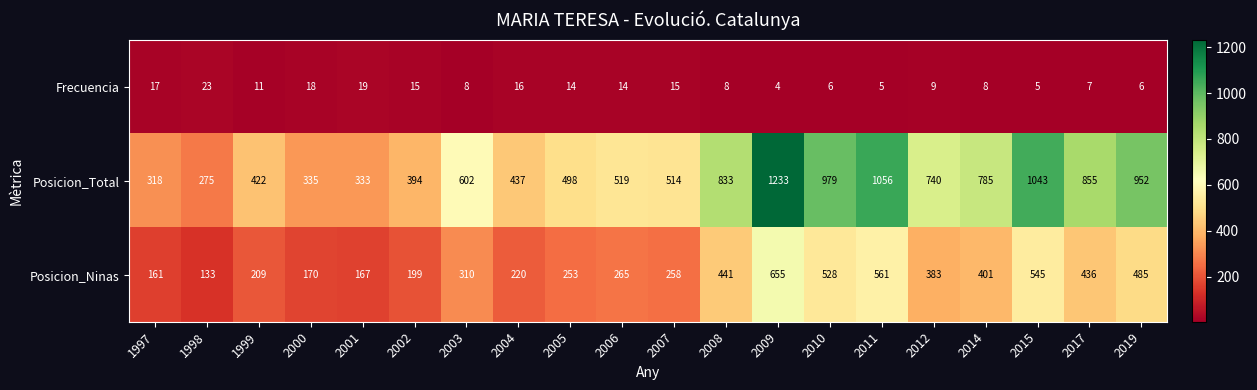

What is the sum of all Posicion_Ninas values?

6780